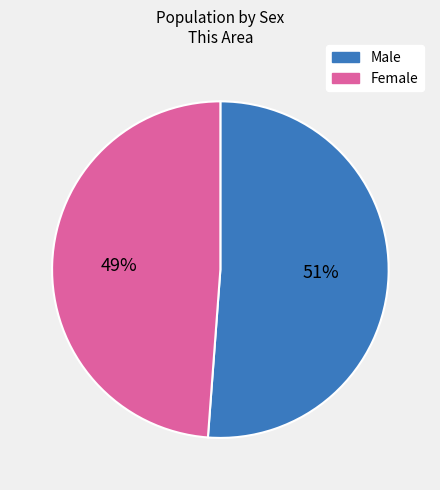

Do Male and Female together represent more than half of the pie?

Yes